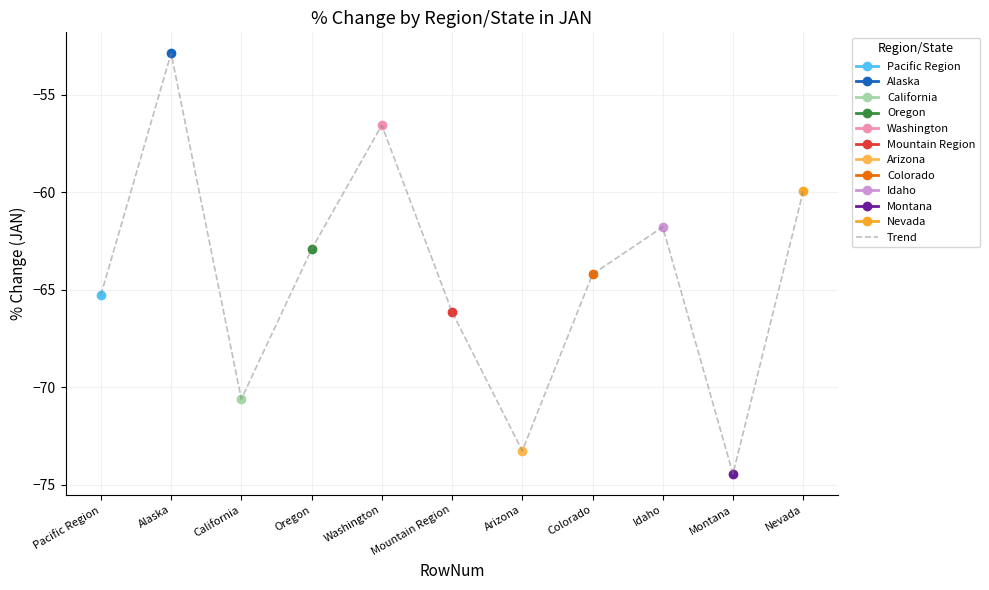

Which category has the highest value across all series?

Alaska